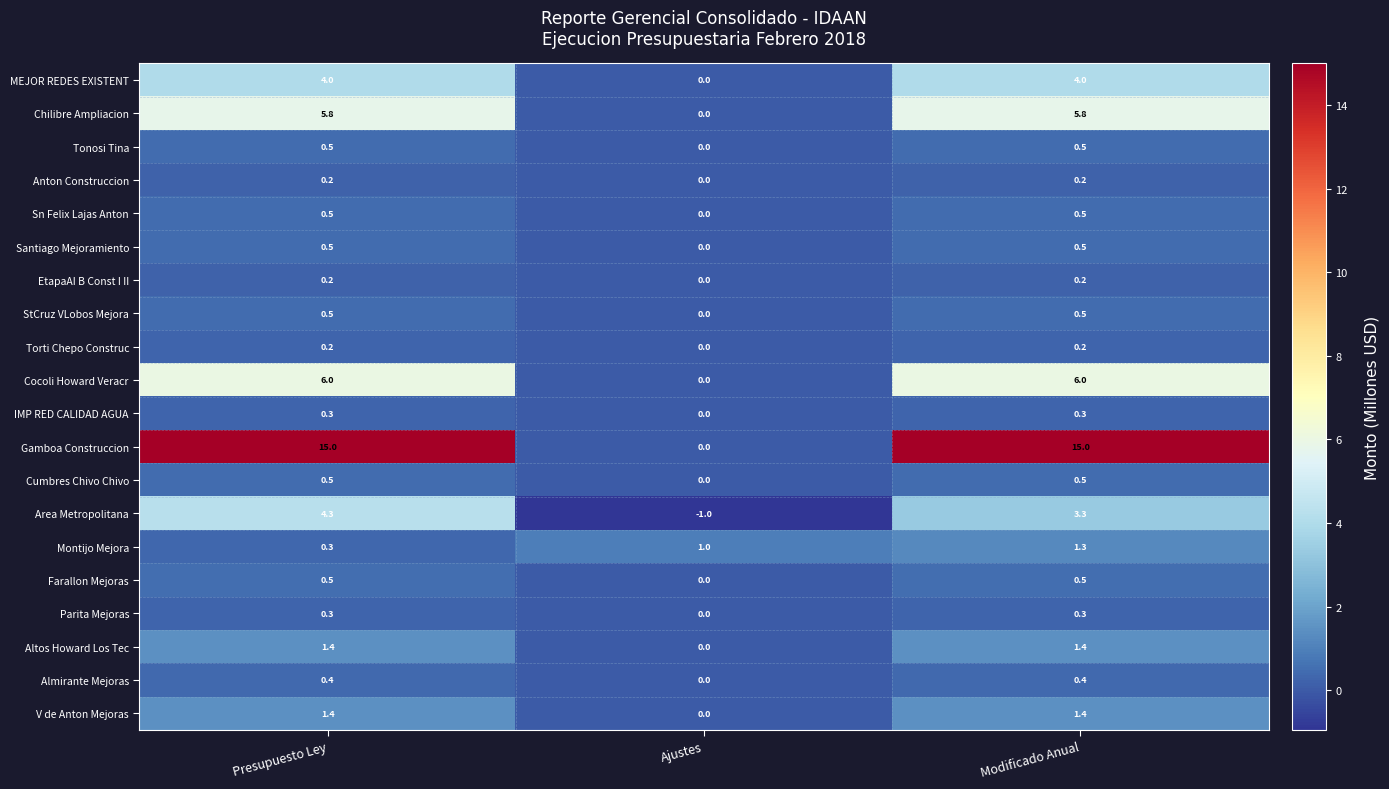

Which series has the largest total across all categories?

Gamboa Construccion